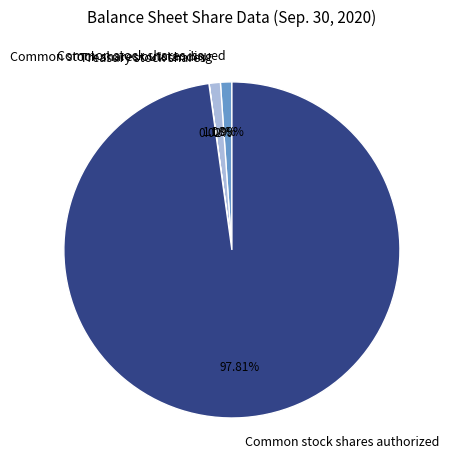

Does Common stock shares issued account for over 50% of the chart?

No